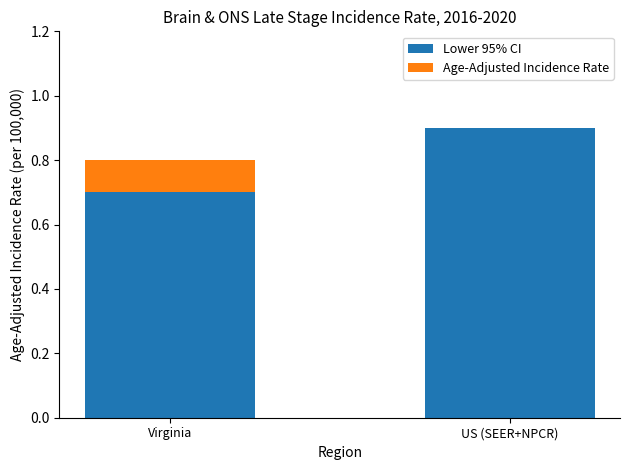

Reading right to left, what are the values for Lower 95% CI?

US (SEER+NPCR)=0.9	Virginia=0.7